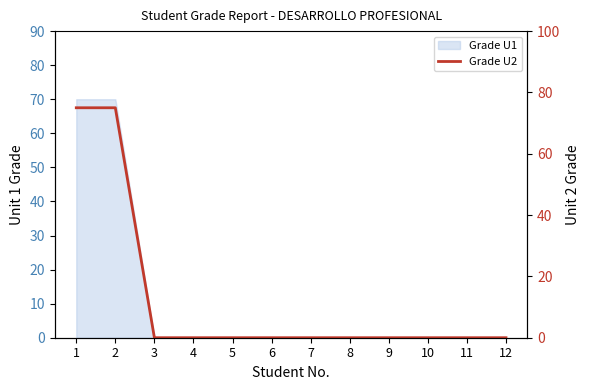

What is the difference between the maximum and minimum values?

75